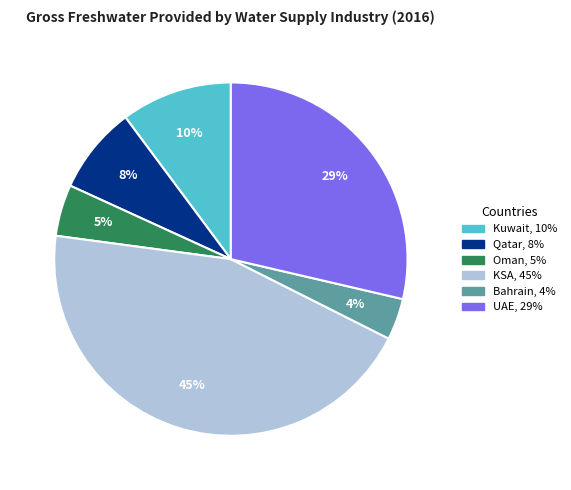

Does any single category account for the majority?

No